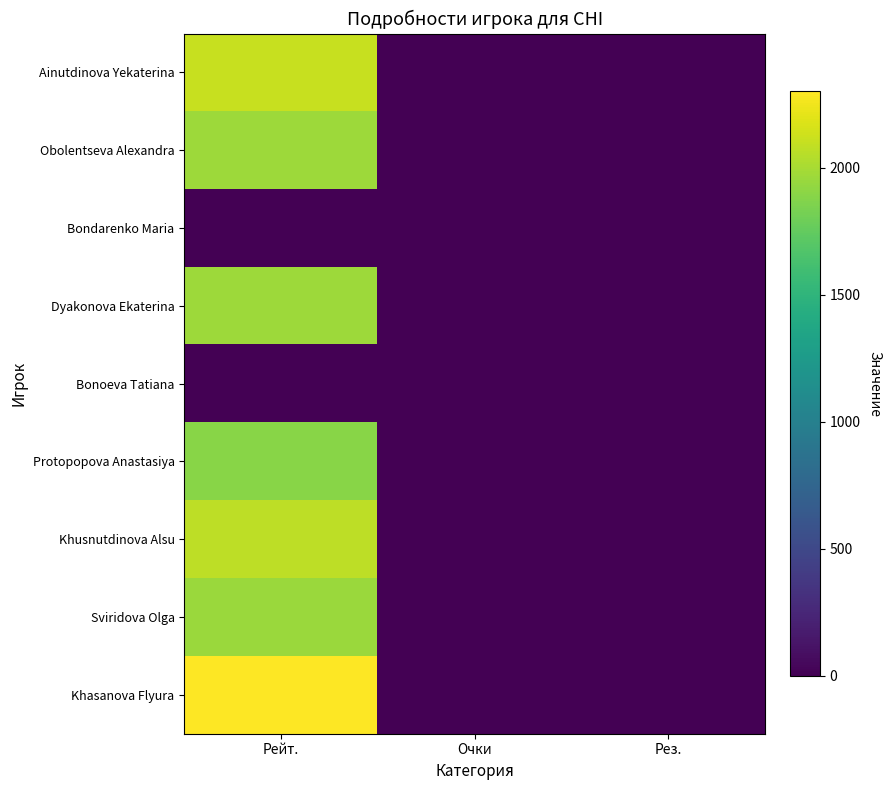

What is the greatest value displayed?

2301.0